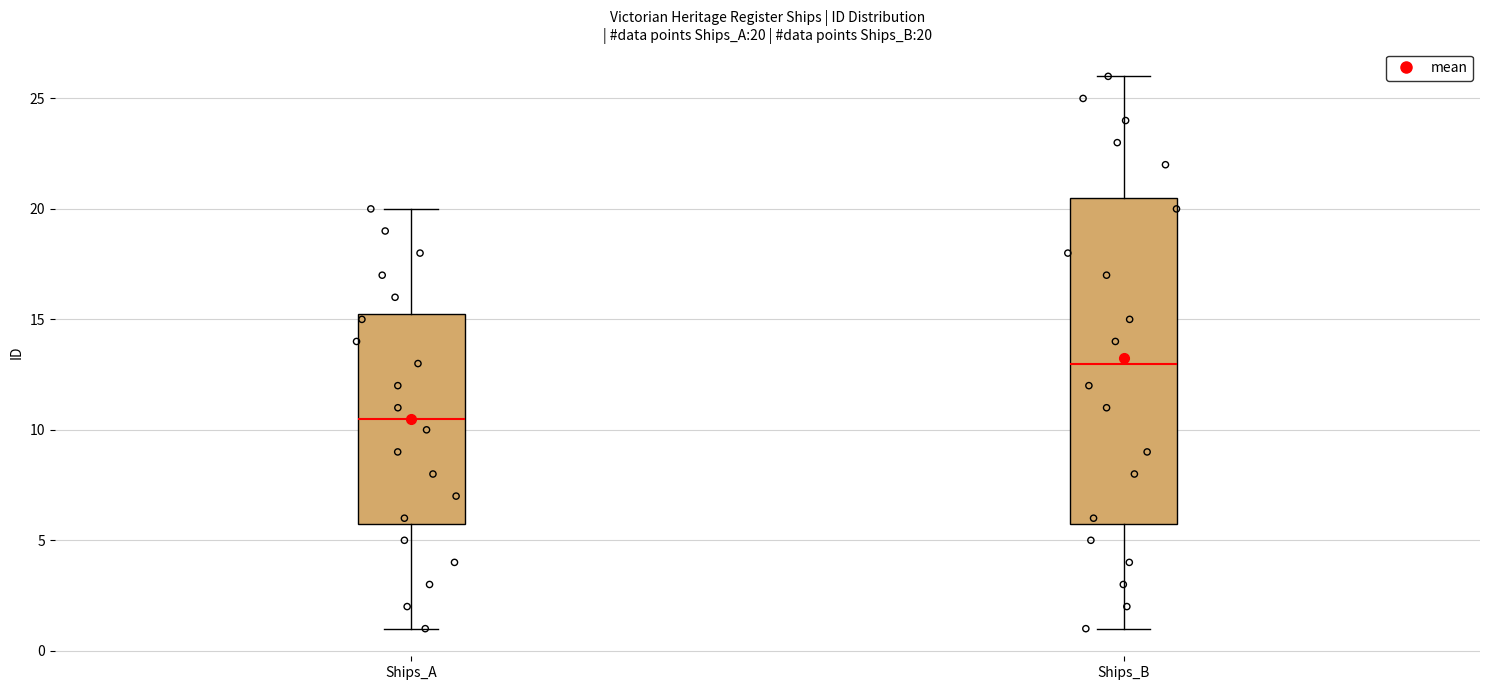

Comparing the boxes themselves (not the whiskers), which one is the tallest?

Ships_B